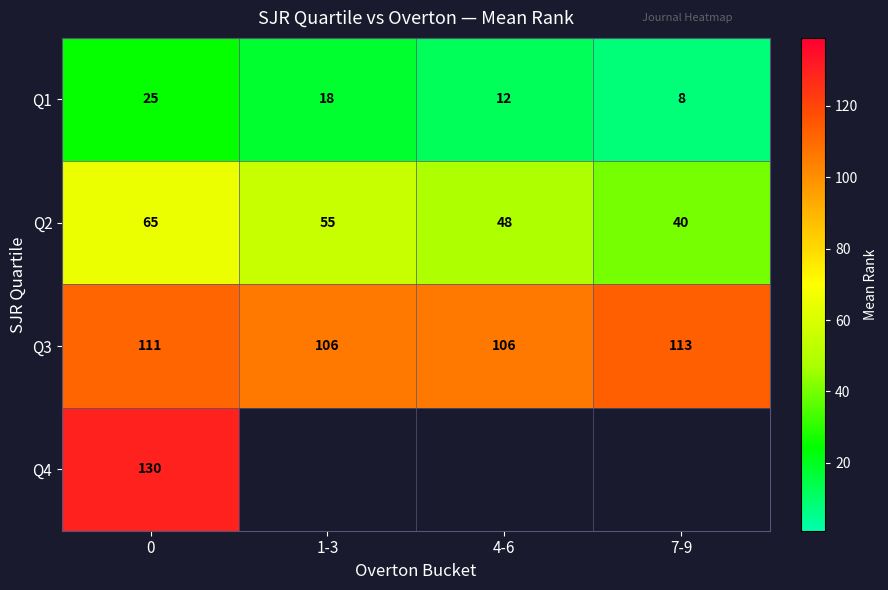

List the labels in order of Q1 value, smallest first.

7-9, 4-6, 1-3, 0